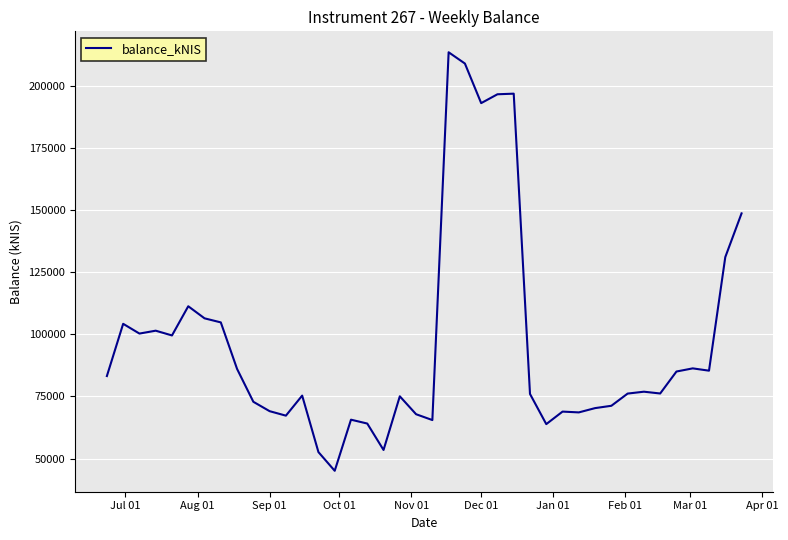

What is the minimum value shown in the chart?

45092.9